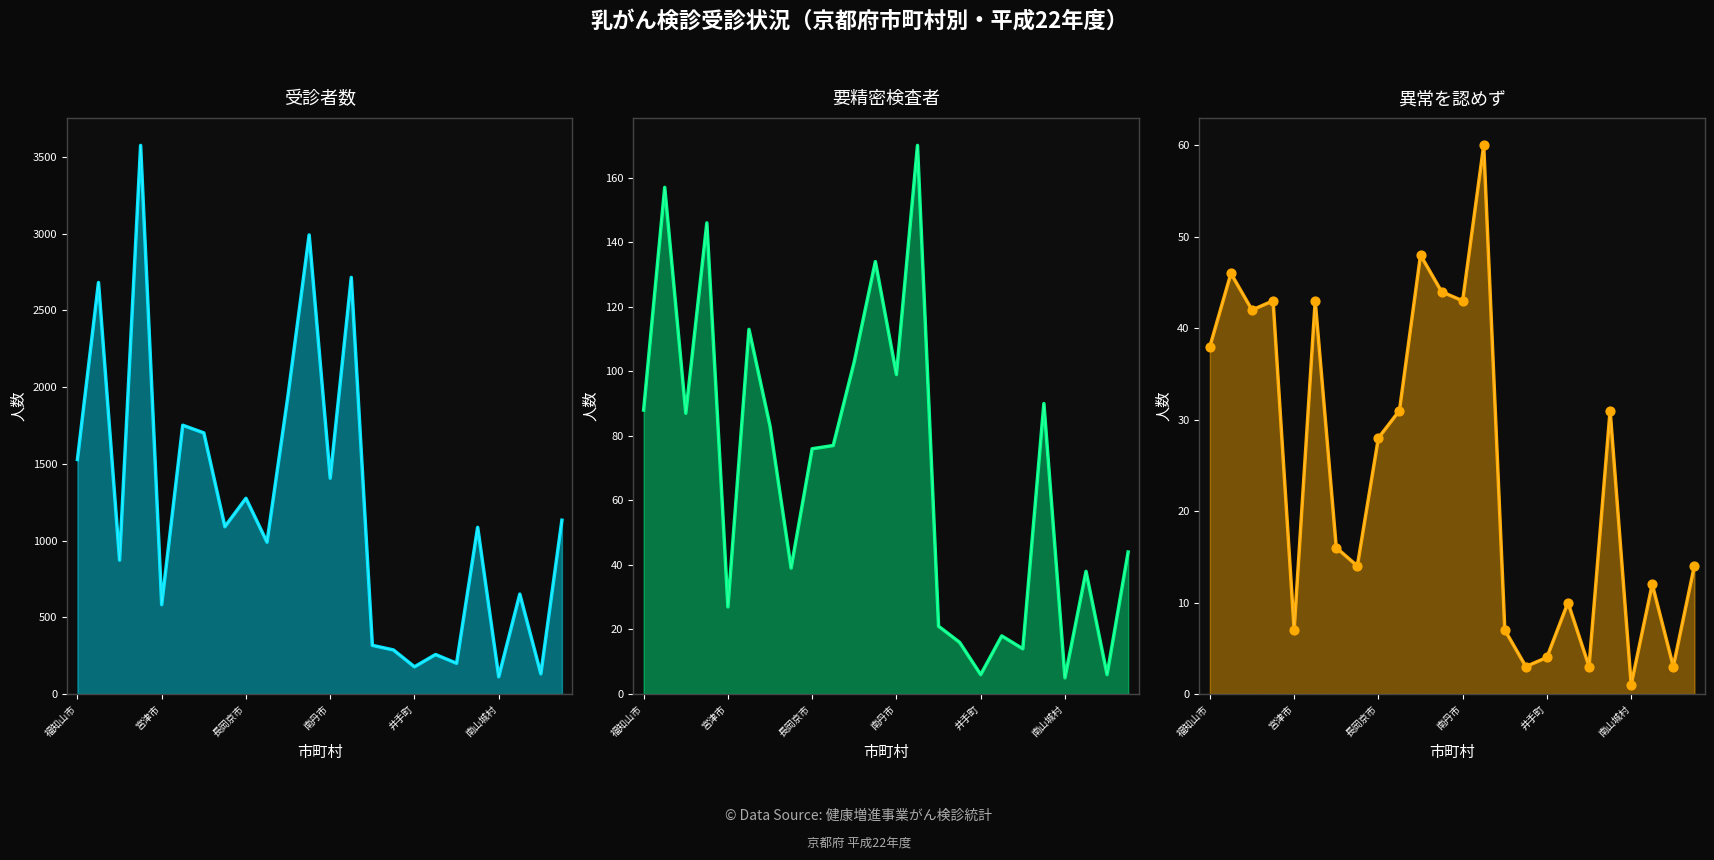

Which series contains the lowest Y value?

異常を認めず